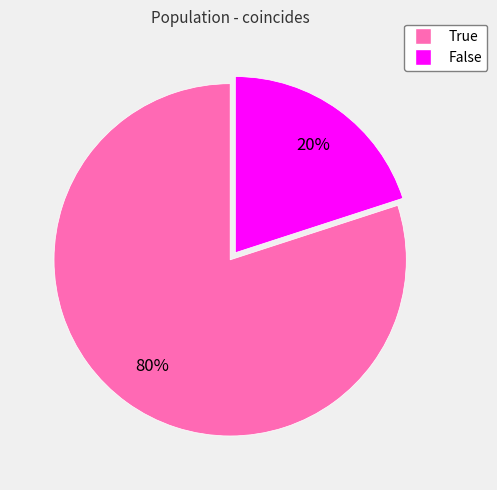

To the nearest percent, what percentage of the pie is False?

20%